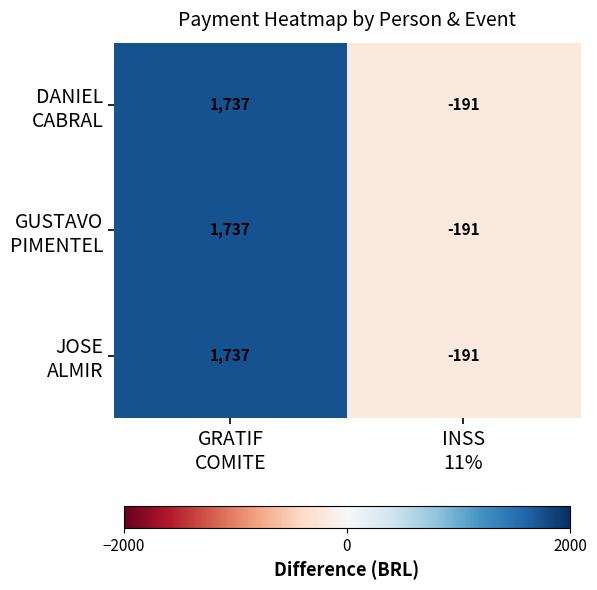

What is the greatest value displayed?

1737